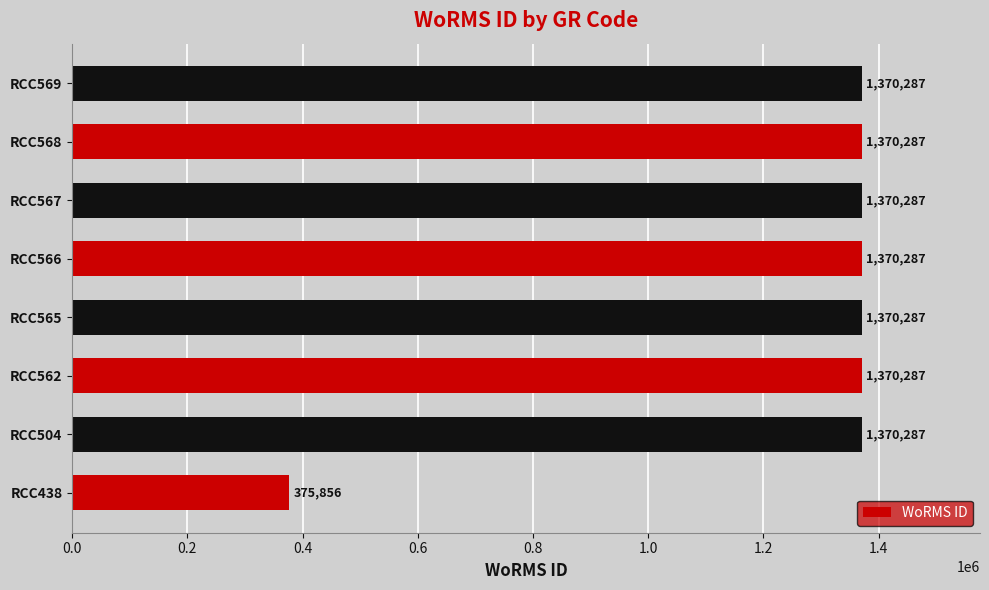

At which label is the value closest to 873071?

RCC438